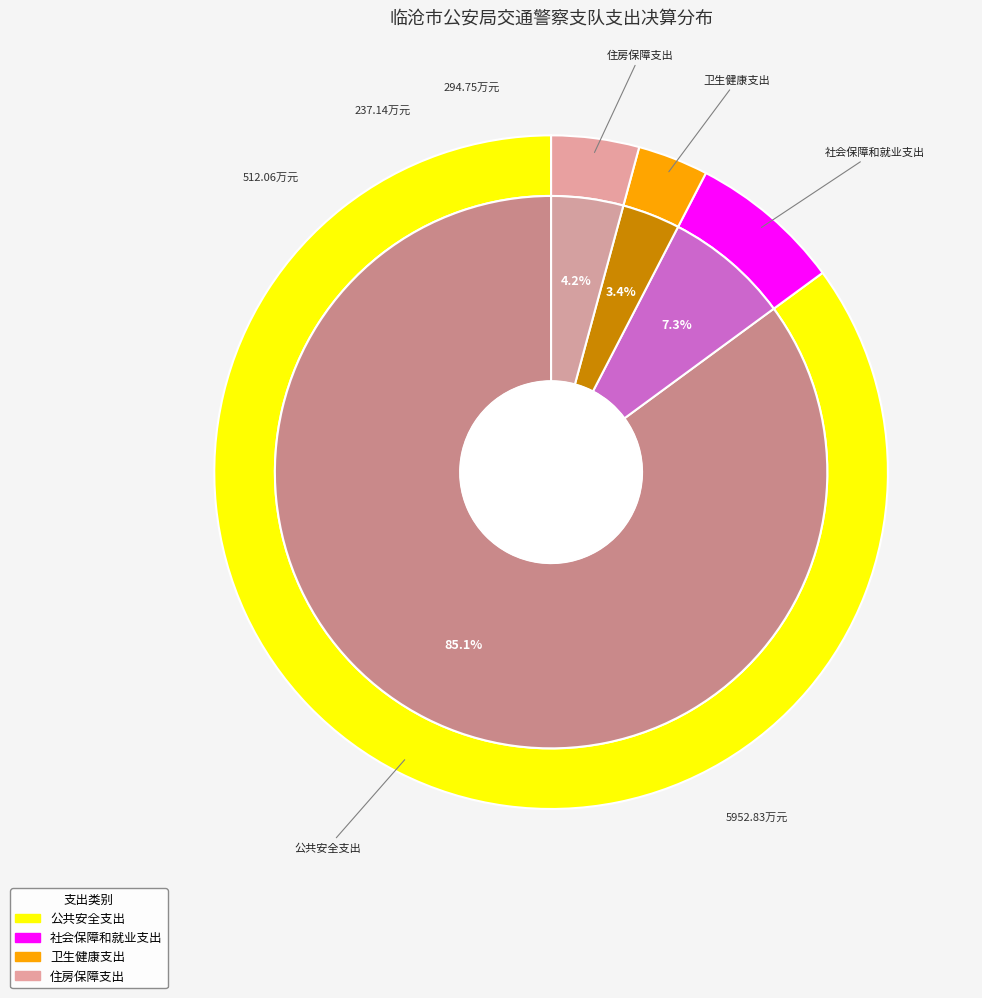

Which slice is the smallest?

卫生健康支出